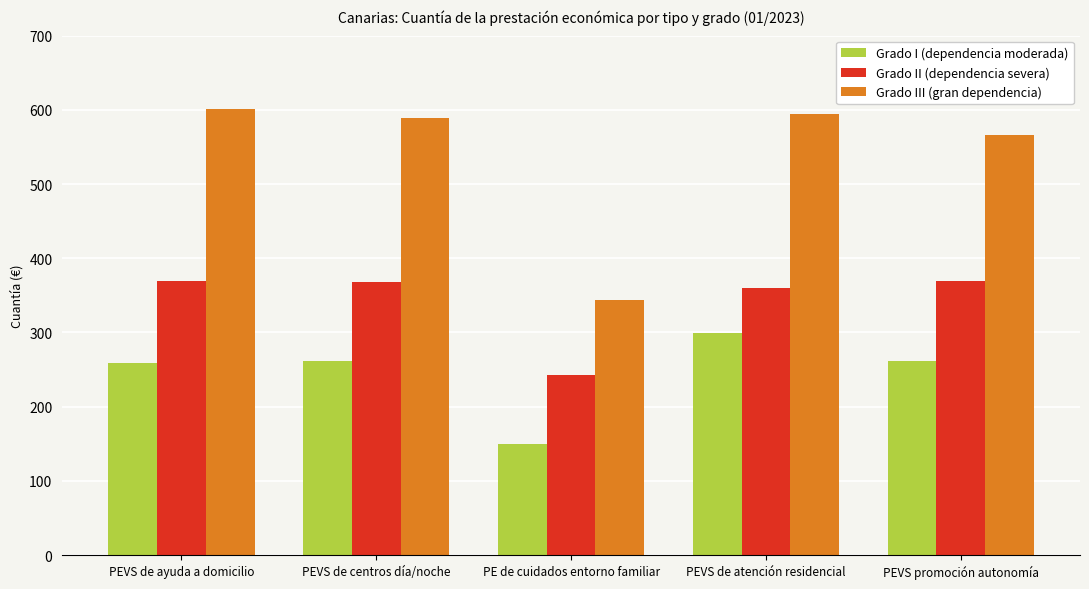

What is the label of the 3rd bar from the right?

PE de cuidados entorno familiar